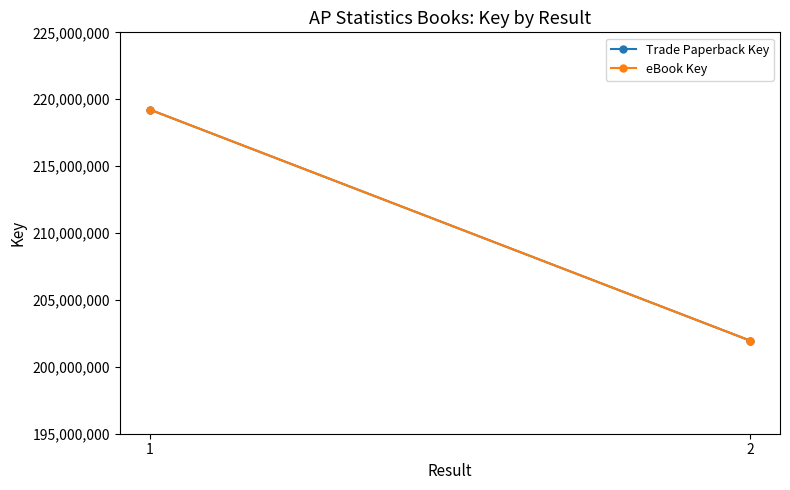

What is the sum of the eBook Key values at 2 and 1?

421189063